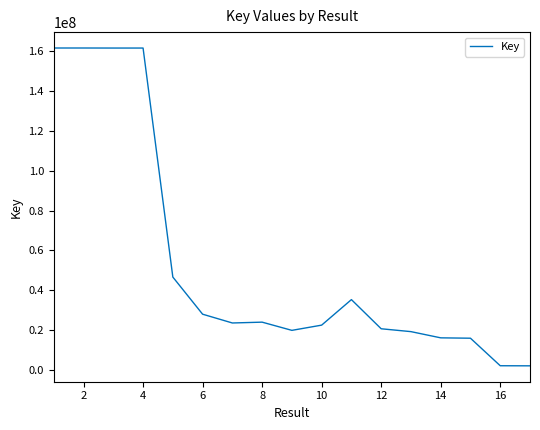

What is the maximum value shown in the chart?

161755492